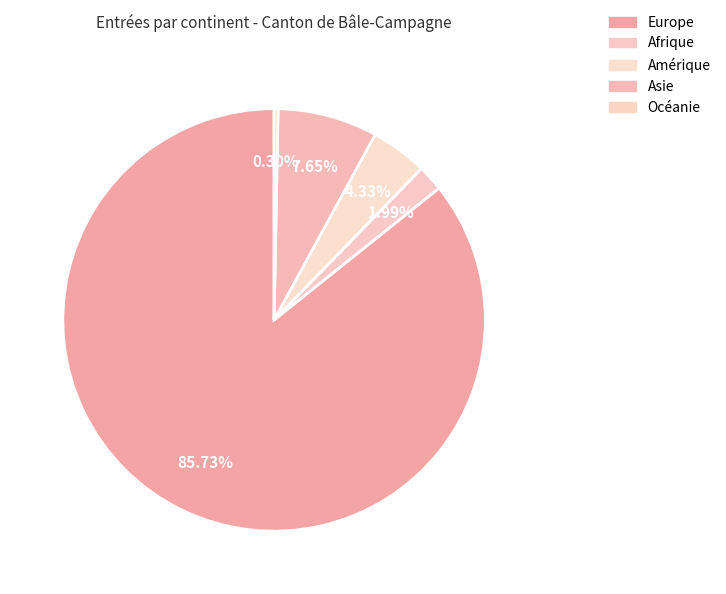

Rank the categories by value from highest to lowest.

Europe, Asie, Amérique, Afrique, Océanie